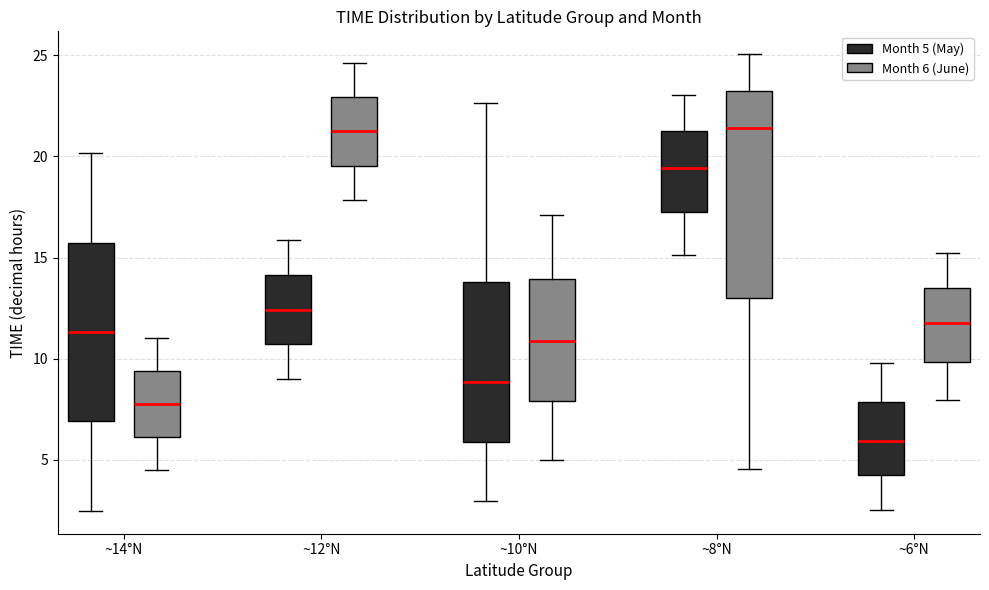

Reading left to right, transcribe this box plot: for each box, give where its median line is, the range the box spans, and where its two whiskers end, as read against the y-axis. The values are not printed on the chart, so give them approximately, as read against the axis.

~14°N (Month 5 (May)): median 11.5, box 7.0 to 15.5, whiskers 2.5 to 20.0
~14°N (Month 6 (June)): median 8.0, box 6.0 to 9.5, whiskers 4.5 to 11.0
~12°N (Month 5 (May)): median 12.5, box 10.5 to 14.0, whiskers 9.0 to 16.0
~12°N (Month 6 (June)): median 21.0, box 19.5 to 23.0, whiskers 18.0 to 24.5
~10°N (Month 5 (May)): median 9.0, box 6.0 to 14.0, whiskers 3.0 to 22.5
~10°N (Month 6 (June)): median 11.0, box 8.0 to 14.0, whiskers 5.0 to 17.0
~8°N (Month 5 (May)): median 19.5, box 17.5 to 21.0, whiskers 15.0 to 23.0
~8°N (Month 6 (June)): median 21.5, box 13.0 to 23.0, whiskers 4.5 to 25.0
~6°N (Month 5 (May)): median 6.0, box 4.5 to 8.0, whiskers 2.5 to 10.0
~6°N (Month 6 (June)): median 12.0, box 10.0 to 13.5, whiskers 8.0 to 15.5